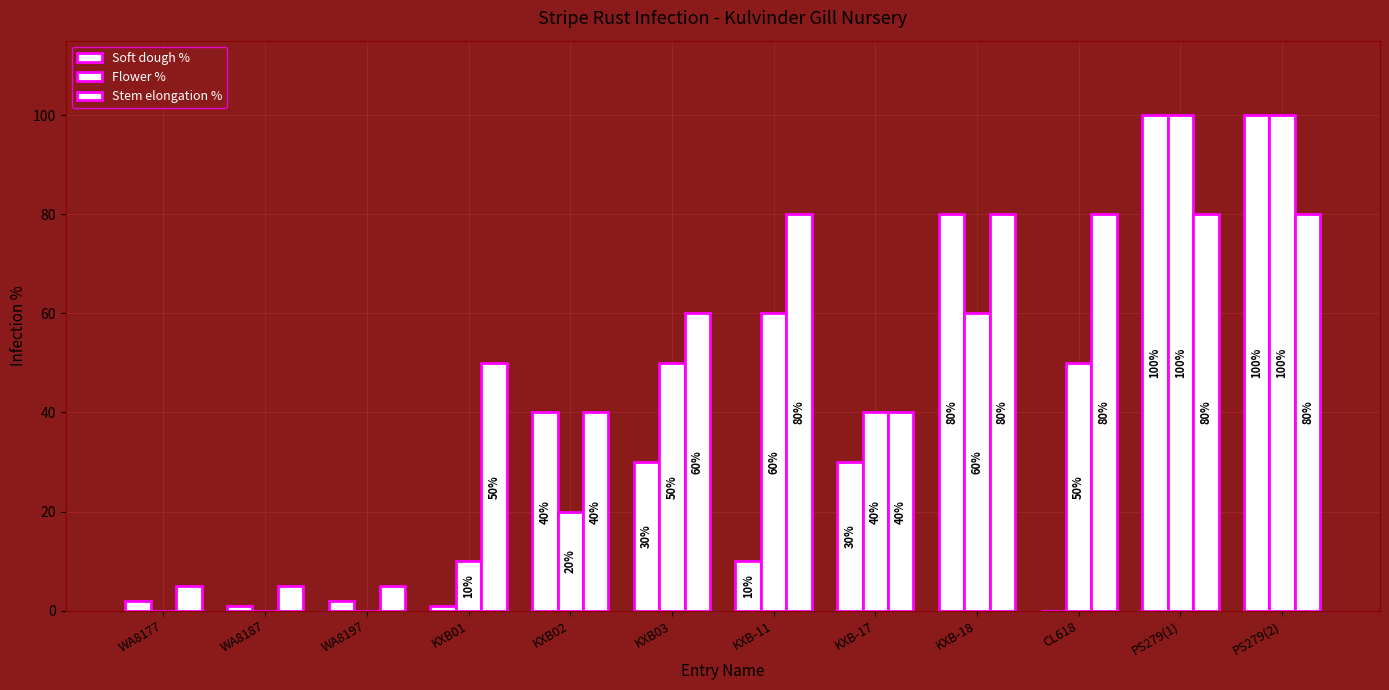

The value of Stem elongation % at CL618 is 42. True or false?

False